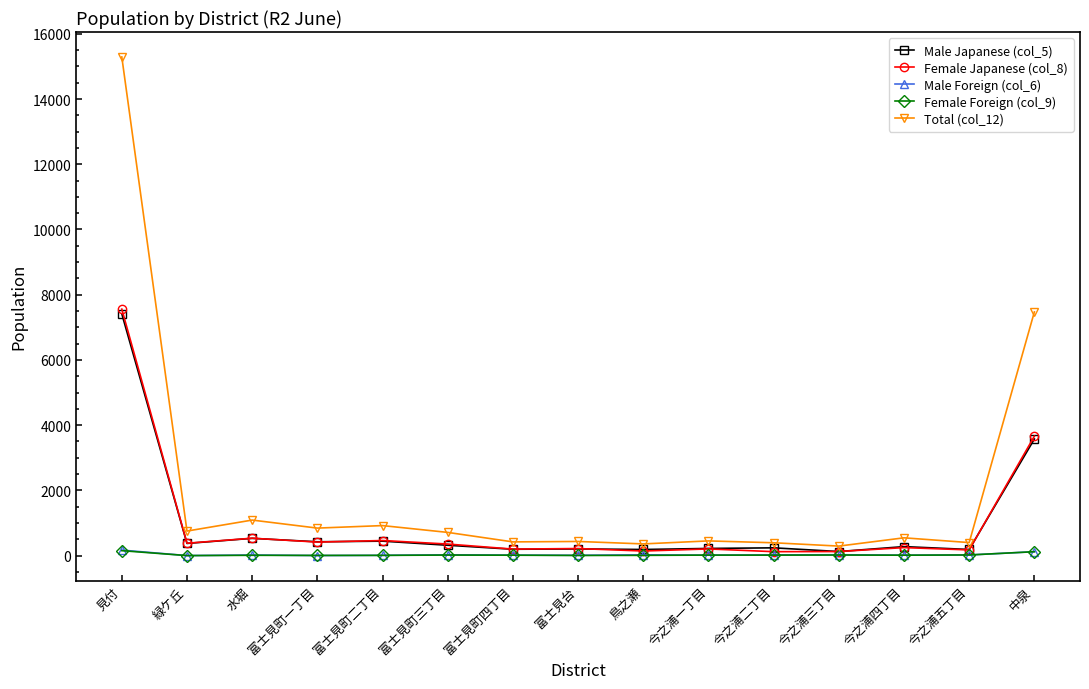

What is the greatest value displayed?

15291